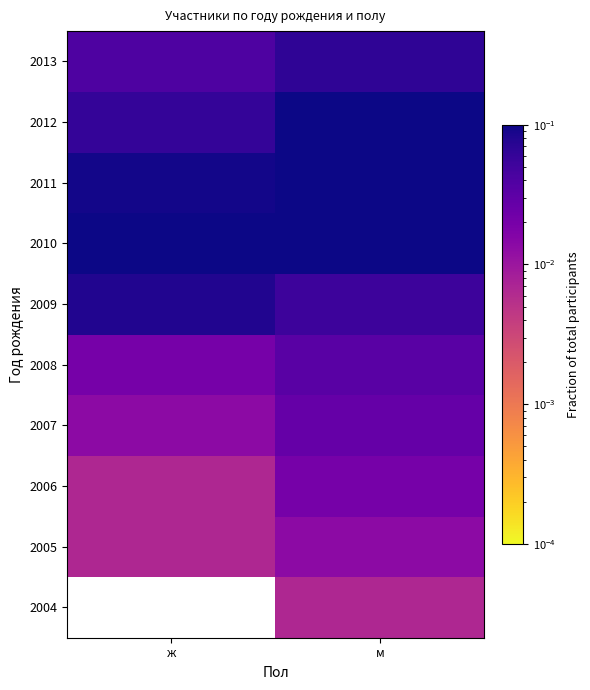

List the labels in order of 2005 value, largest first.

м, ж